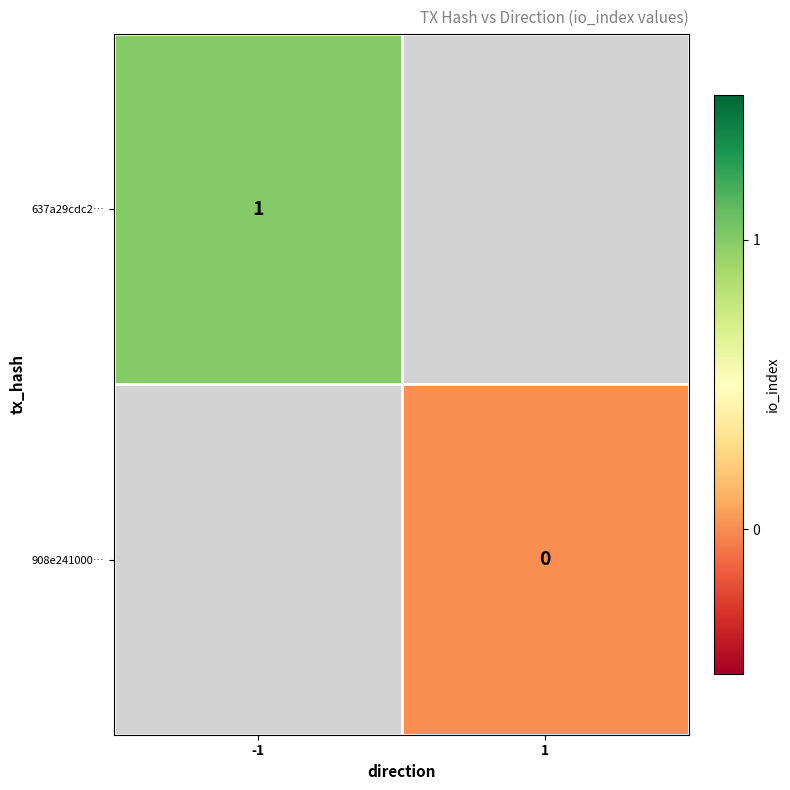

True or false: 637a29cdc2… has a value of 1.6 at -1.

False